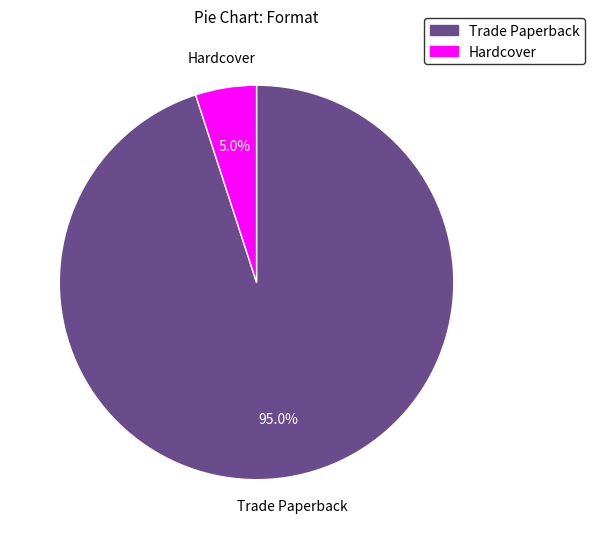

Does Trade Paperback account for over 50% of the chart?

Yes